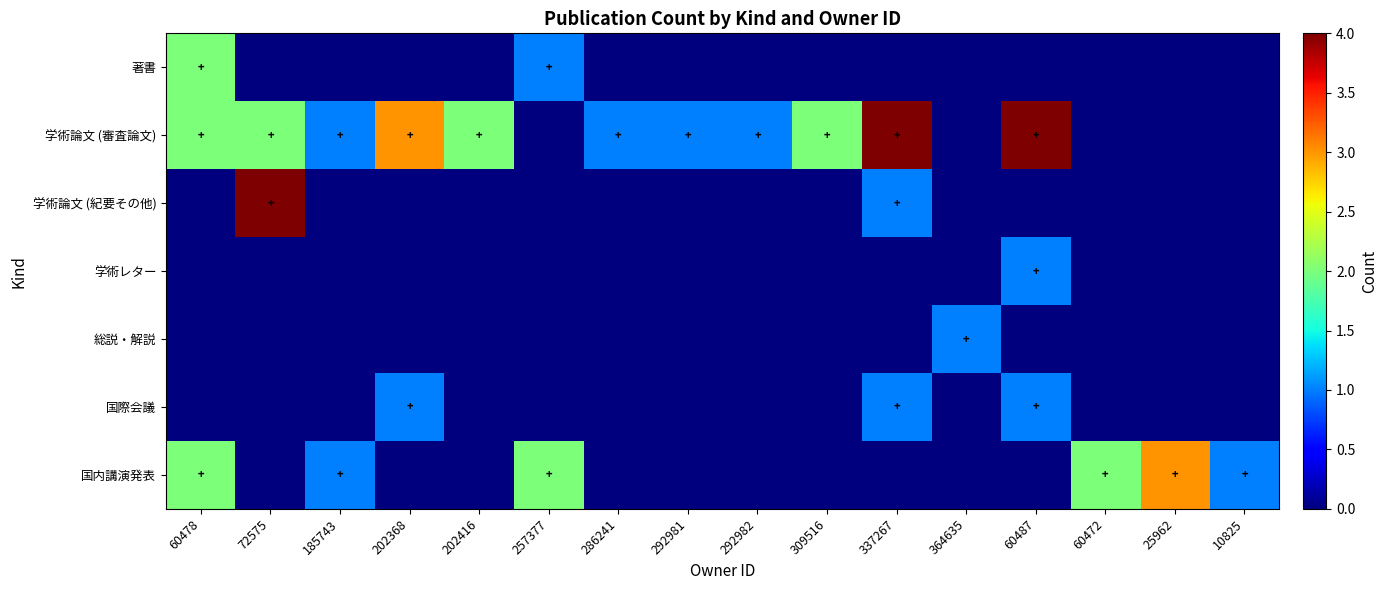

At how many categories does at least one series exceed 2?

5